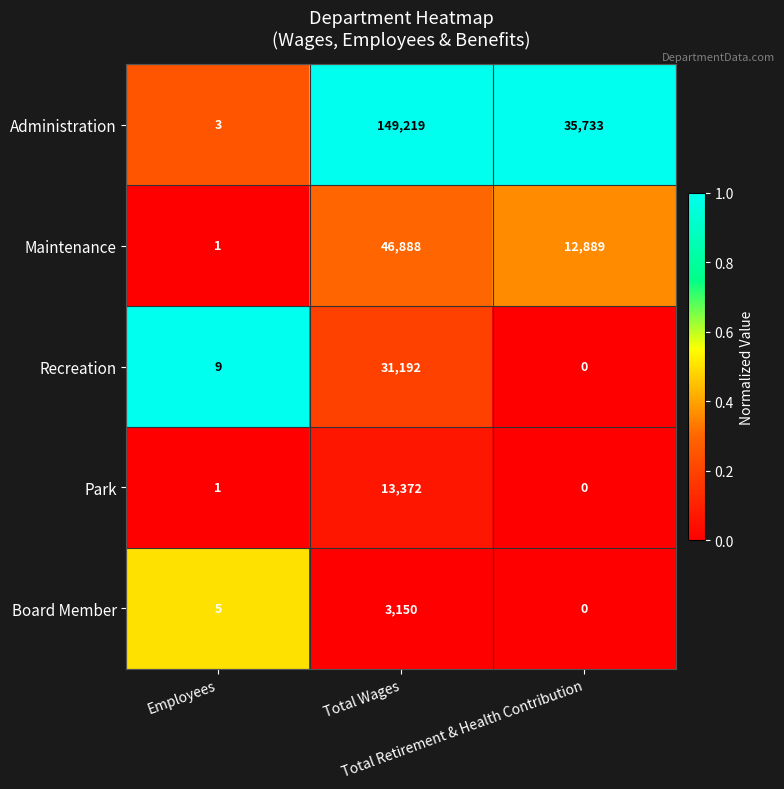

What is the average value of the Recreation series?

10400